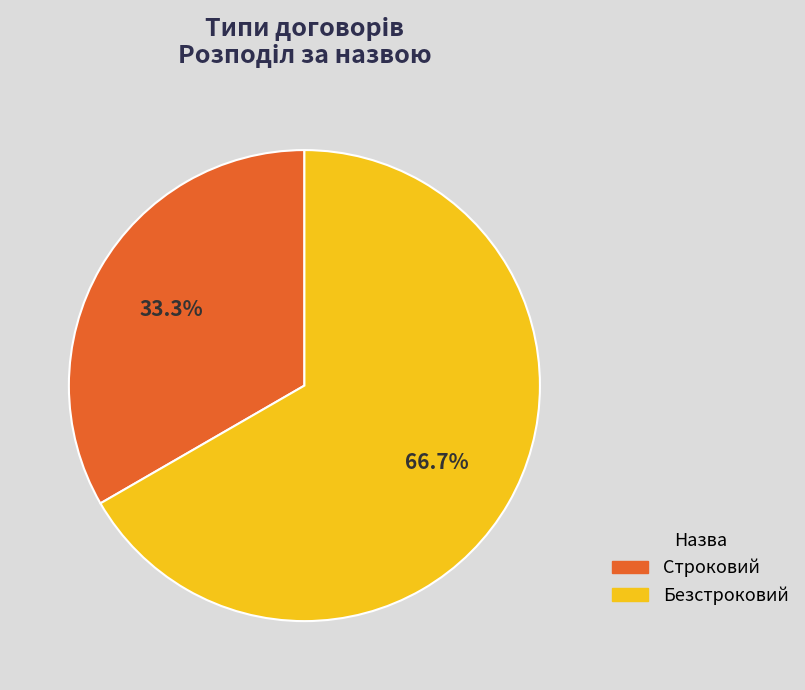

To the nearest percent, what percentage of the pie is Строковий?

33%